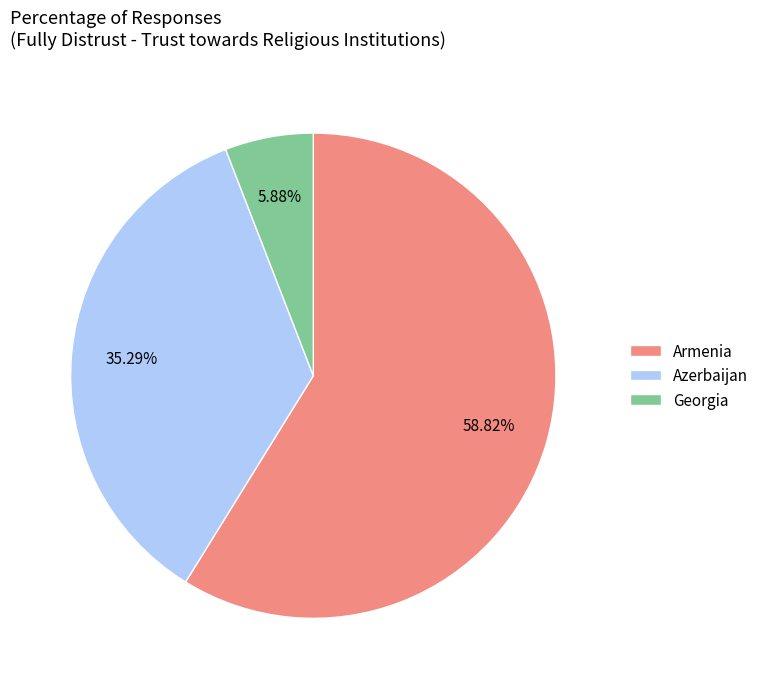

Does any single category account for the majority?

Yes